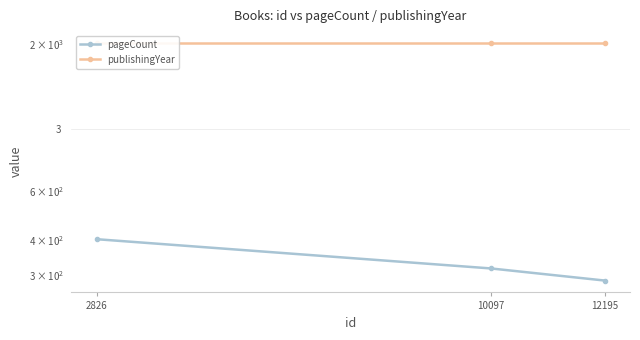

Does the chart display data point markers on the line(s)?

Yes